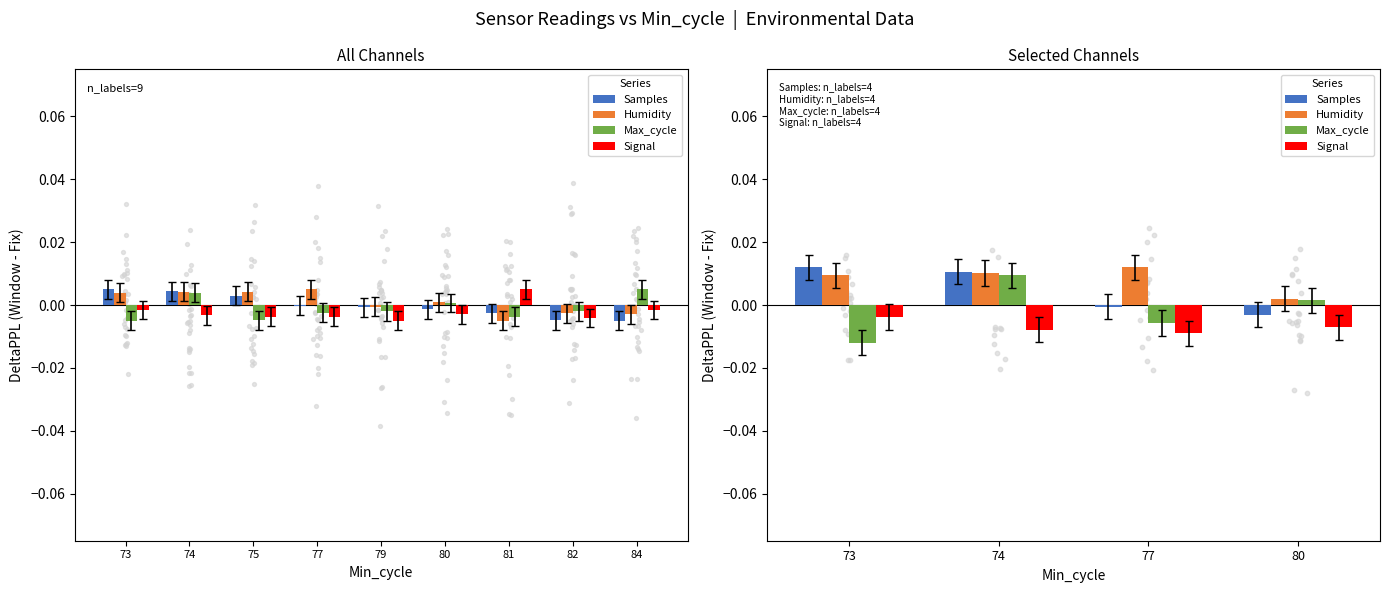

Which series contains the lowest Y value?

Max_cycle